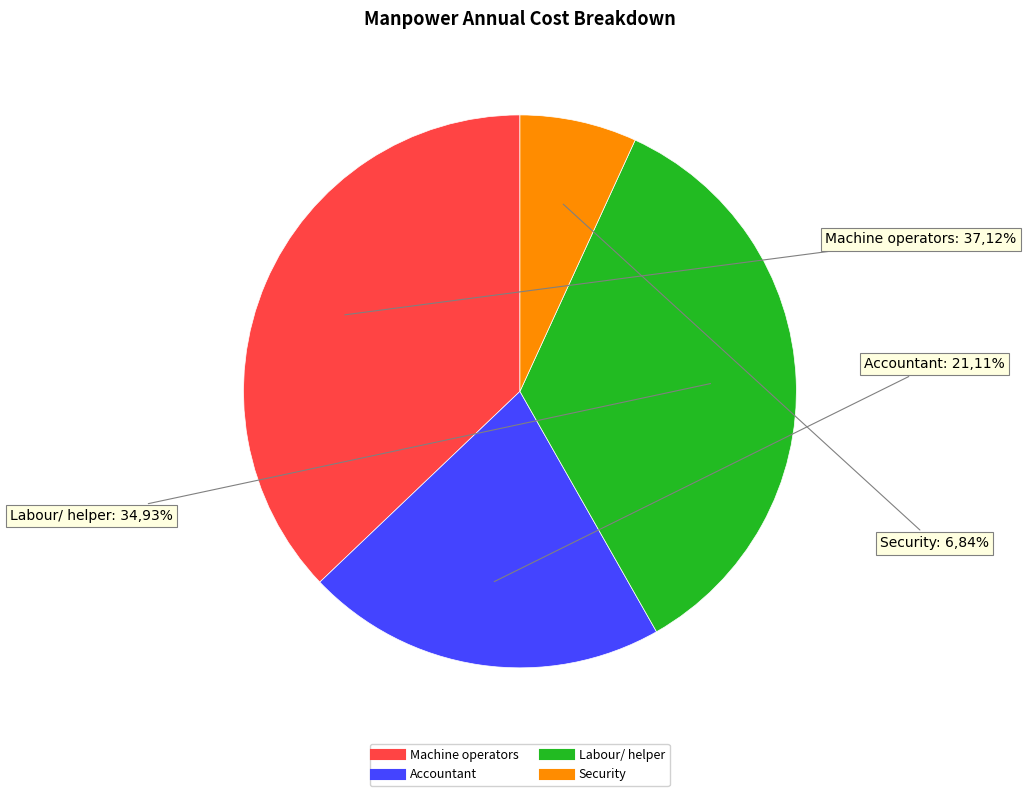

To the nearest percent, what is the difference between the largest and smallest slice percentages?

30%